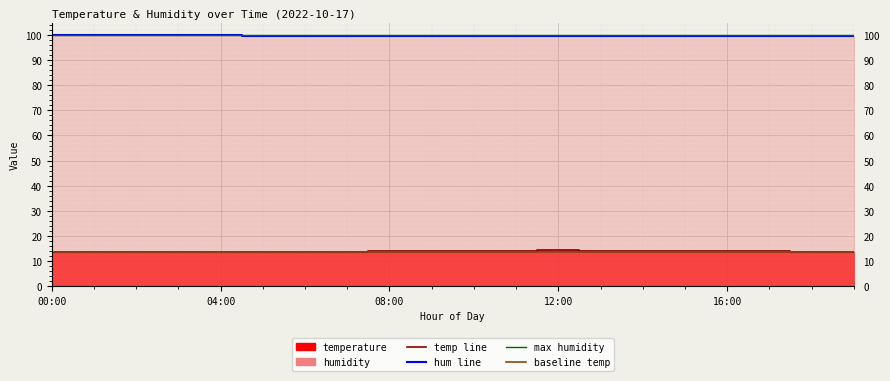

Which series has the largest range (max minus min)?

temperature